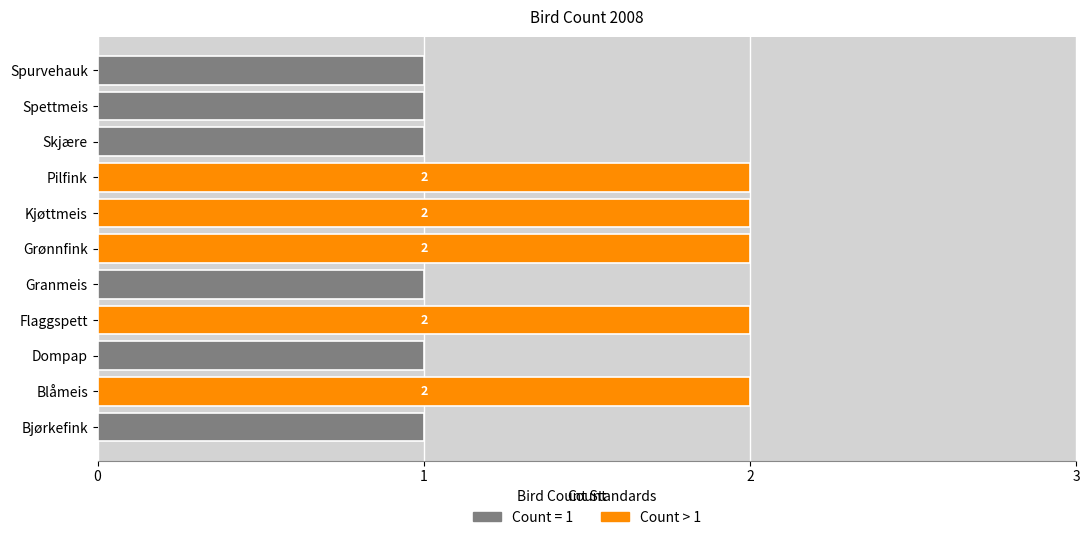

Which has a higher value, Skjære or Flaggspett?

Flaggspett